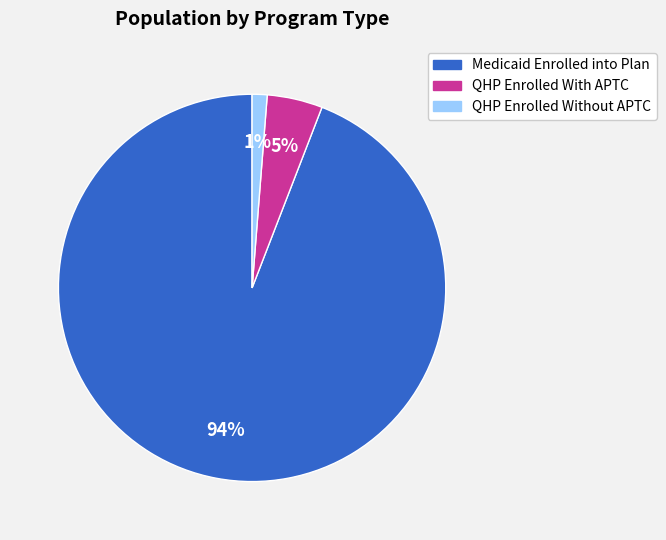

The QHP Enrolled With APTC slice represents 5% of the pie. True or false?

True